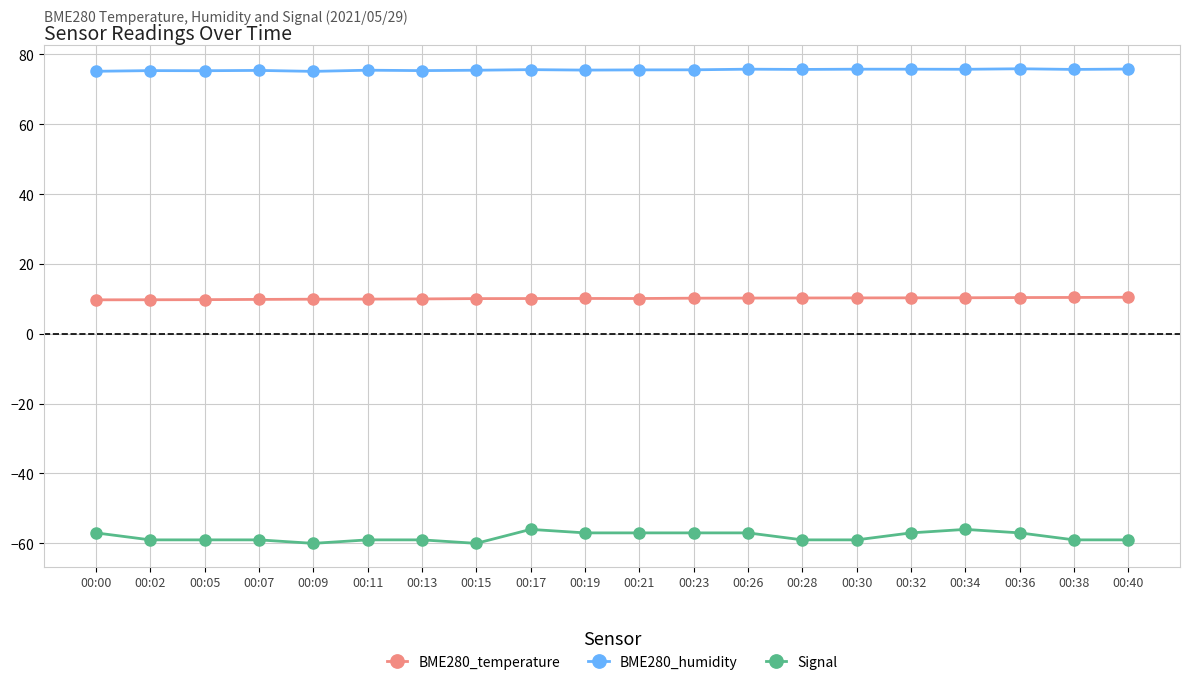

Reading left to right, transcribe all the data shown in this chart.

BME280_temperature: 00:00=9.7	00:02=9.7	00:05=9.8	00:07=9.8	00:09=9.9	00:11=9.9	00:13=10.0	00:15=10.1	00:17=10.1	00:19=10.1	00:21=10.1	00:23=10.2	00:26=10.2	00:28=10.2	00:30=10.2	00:32=10.3	00:34=10.3	00:36=10.3	00:38=10.4	00:40=10.4
BME280_humidity: 00:00=75.1	00:02=75.3	00:05=75.3	00:07=75.4	00:09=75.1	00:11=75.4	00:13=75.3	00:15=75.4	00:17=75.6	00:19=75.5	00:21=75.5	00:23=75.5	00:26=75.7	00:28=75.6	00:30=75.7	00:32=75.7	00:34=75.7	00:36=75.8	00:38=75.6	00:40=75.8
Signal: 00:00=-57.0	00:02=-59.0	00:05=-59.0	00:07=-59.0	00:09=-60.0	00:11=-59.0	00:13=-59.0	00:15=-60.0	00:17=-56.0	00:19=-57.0	00:21=-57.0	00:23=-57.0	00:26=-57.0	00:28=-59.0	00:30=-59.0	00:32=-57.0	00:34=-56.0	00:36=-57.0	00:38=-59.0	00:40=-59.0